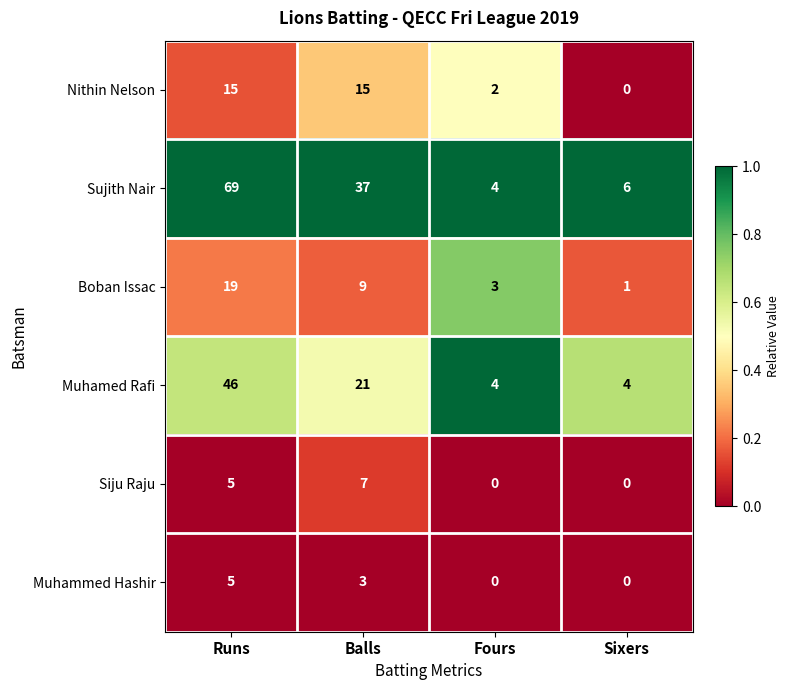

List the series in order of their peak value, highest first.

Sujith Nair, Muhamed Rafi, Boban Issac, Nithin Nelson, Siju Raju, Muhammed Hashir